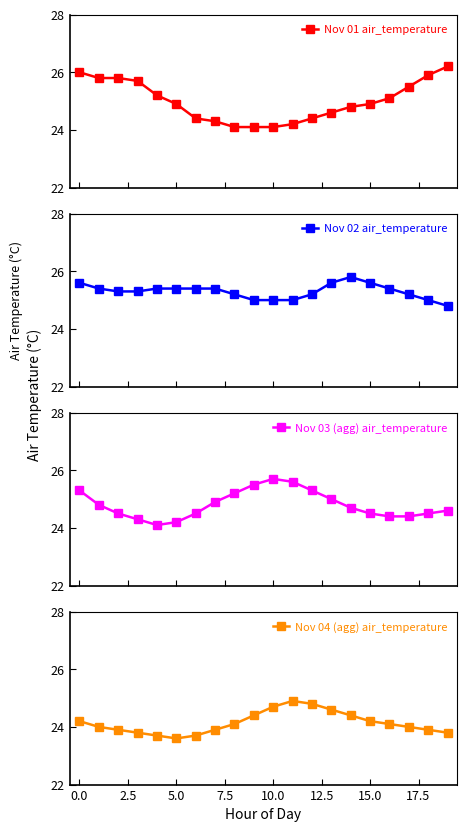

Reading right to left, what are all the values shown in this chart?

Nov 01 air_temperature: 26.2	25.9	25.5	25.1	24.9	24.8	24.6	24.4	24.2	24.1	24.1	24.1	24.3	24.4	24.9	25.2	25.7	25.8	25.8	26.0
Nov 02 air_temperature: 24.8	25.0	25.2	25.4	25.6	25.8	25.6	25.2	25.0	25.0	25.0	25.2	25.4	25.4	25.4	25.4	25.3	25.3	25.4	25.6
Nov 03 (agg) air_temperature: 24.6	24.5	24.4	24.4	24.5	24.7	25.0	25.3	25.6	25.7	25.5	25.2	24.9	24.5	24.2	24.1	24.3	24.5	24.8	25.3
Nov 04 (agg) air_temperature: 23.8	23.9	24.0	24.1	24.2	24.4	24.6	24.8	24.9	24.7	24.4	24.1	23.9	23.7	23.6	23.7	23.8	23.9	24.0	24.2